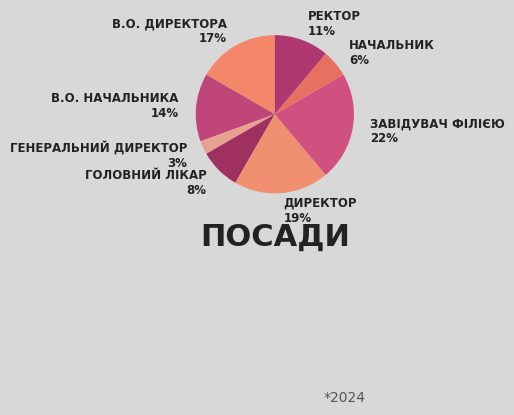

Rank the categories by value from highest to lowest.

Завідувач філією, Директор, В.о. директора, В.о. начальника, Ректор, Головний лікар, Начальник, Генеральний директор